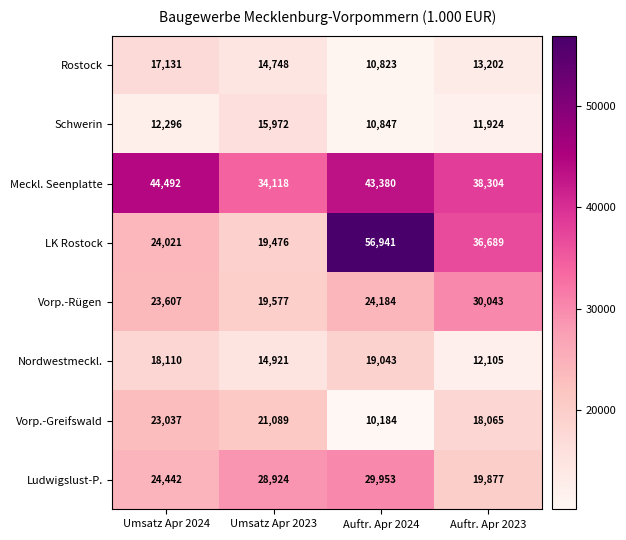

At how many categories does at least one series exceed 46878?

1